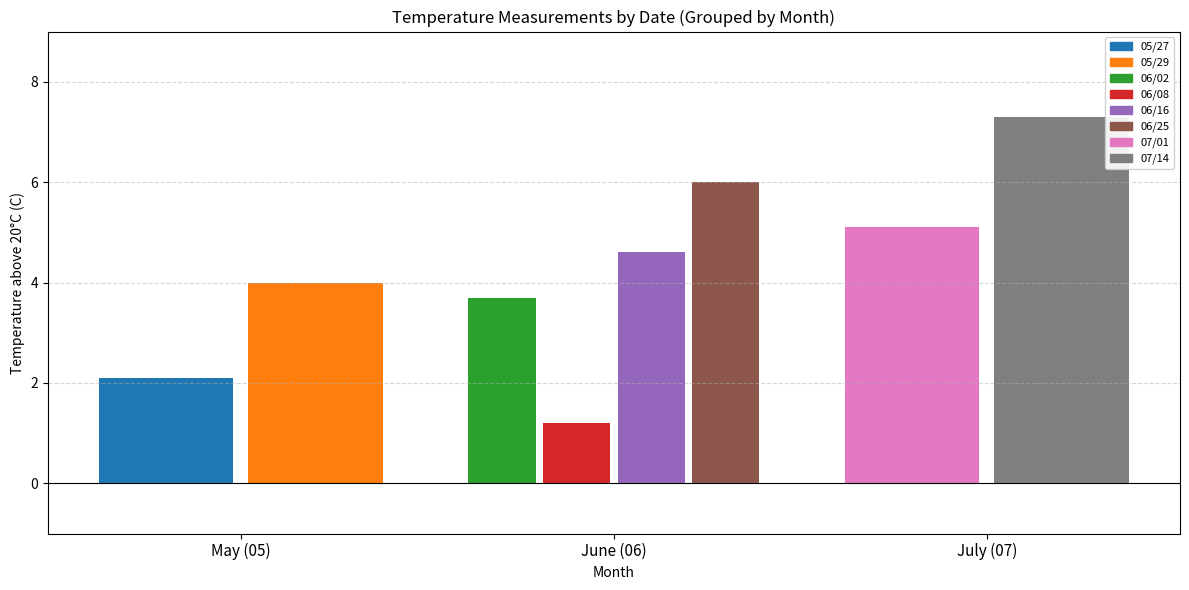

What is the lowest value of the 07/01 series?

5.1